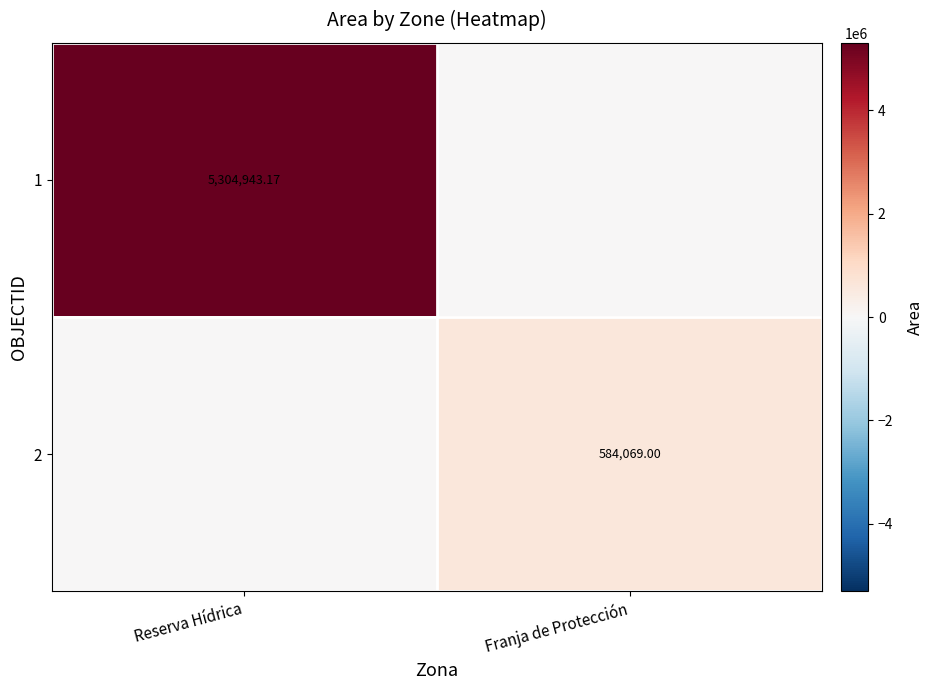

What is the spread (max minus min) of values at Reserva Hídrica?

5304943.2